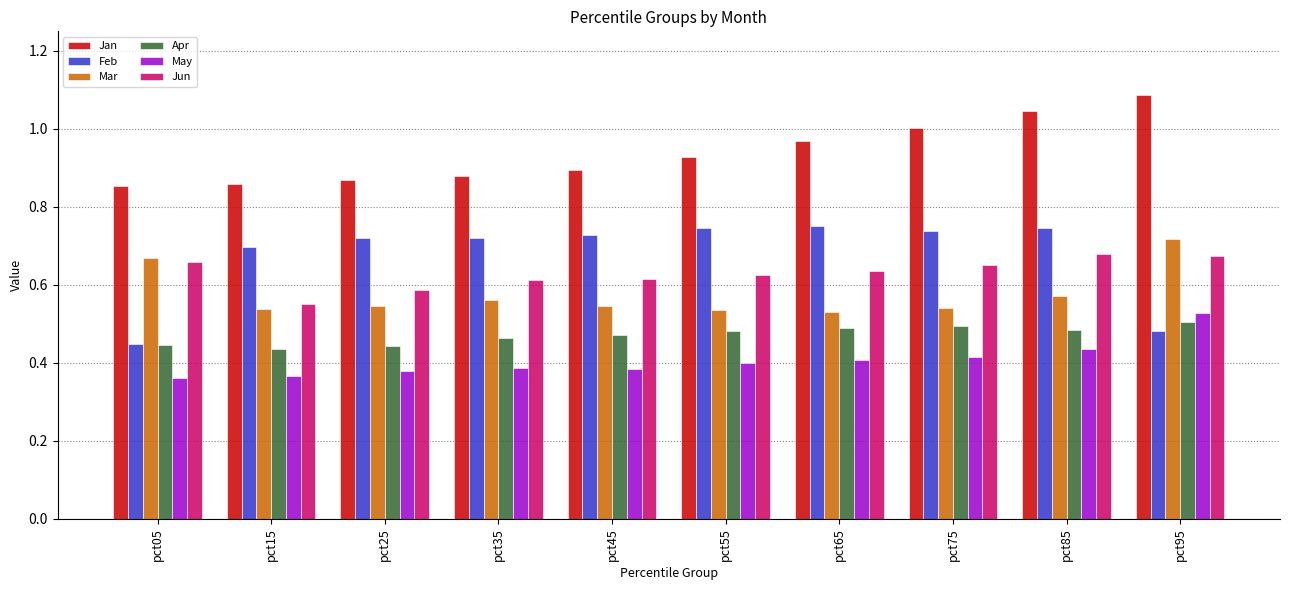

At which label is Feb closest to 0?

pct05